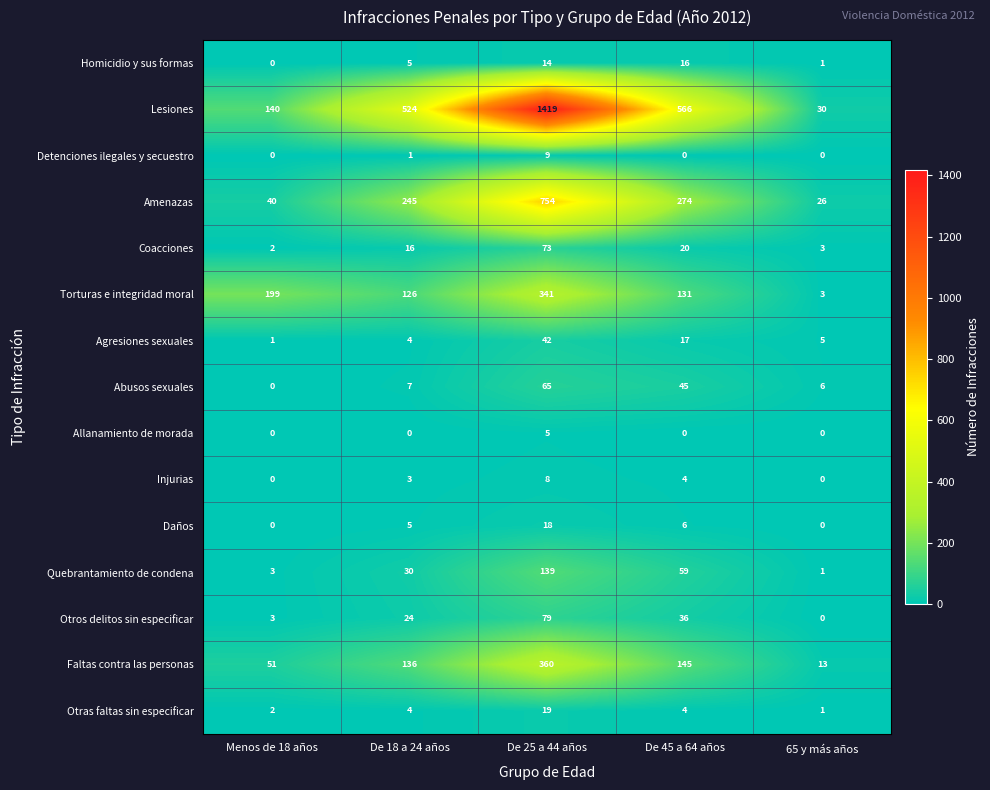

At which label does Agresiones sexuales reach its peak?

De 25 a 44 años